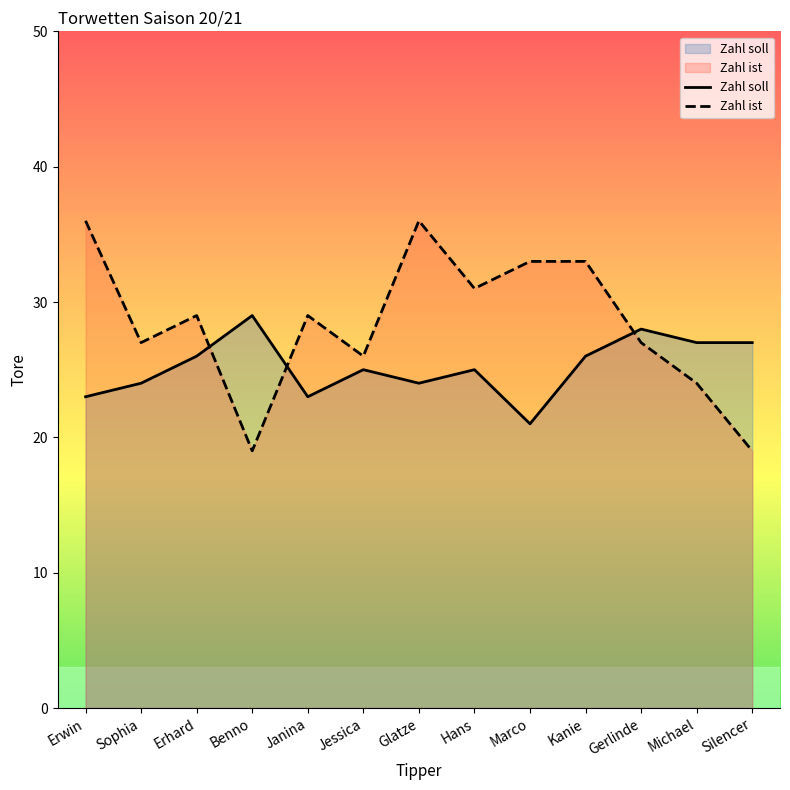

Which category has the highest value in the Zahl ist series?

Erwin